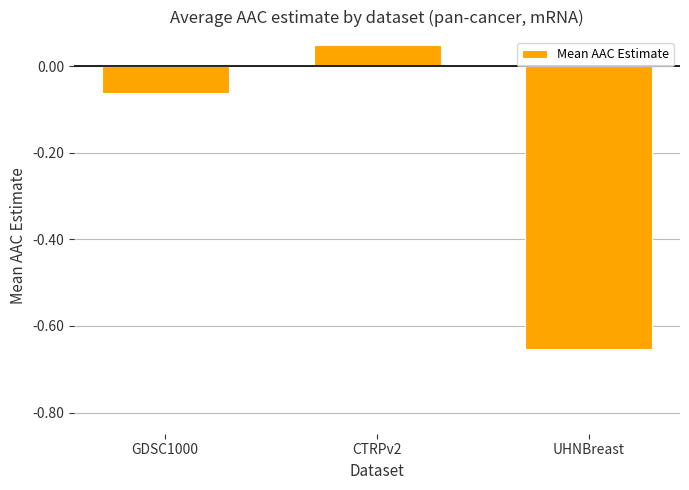

What is the difference between the second highest and minimum values?

0.6